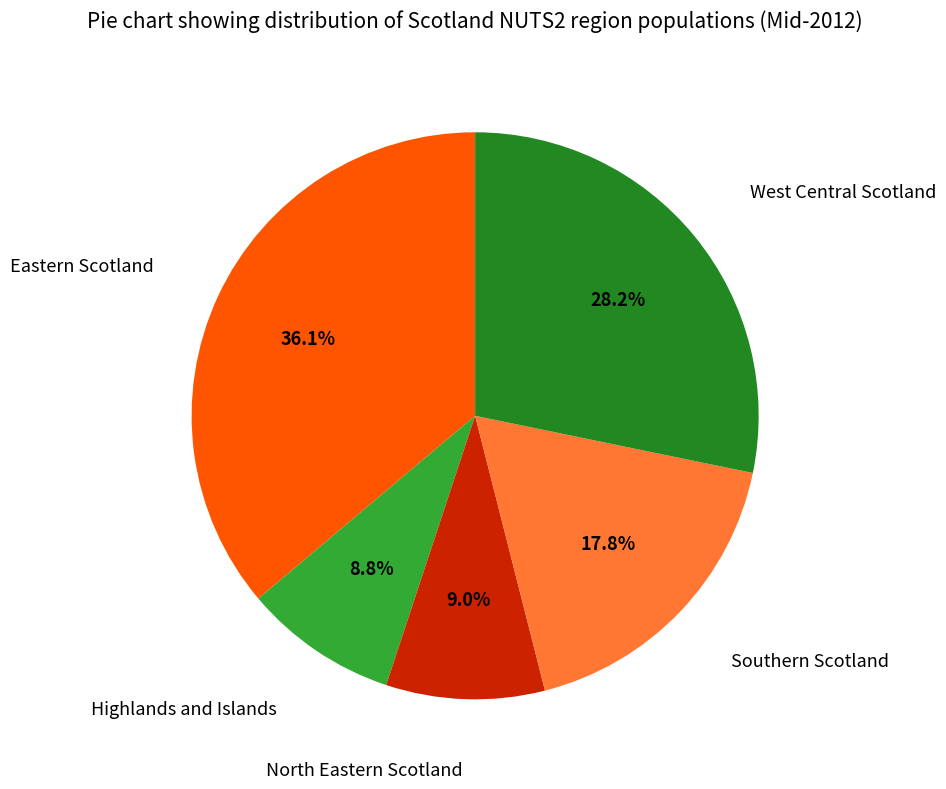

Is there any slice that represents more than half of the pie?

No